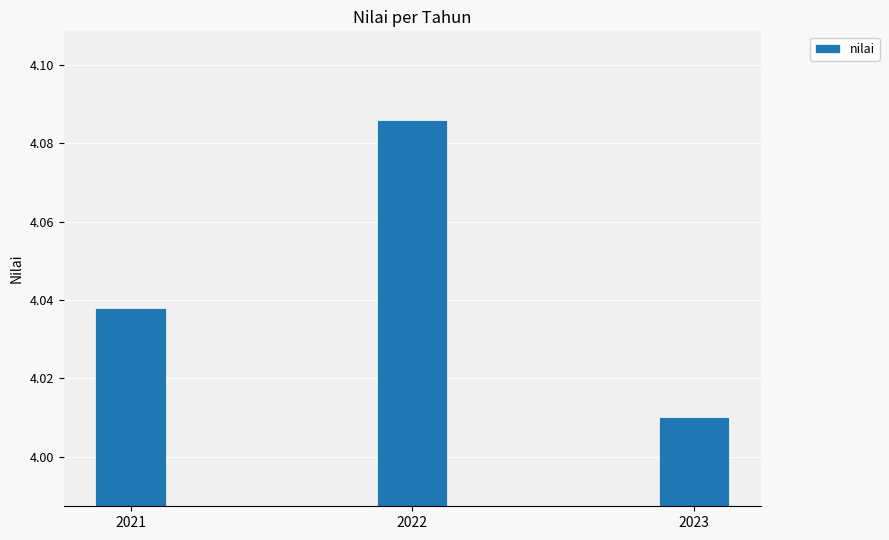

What is the sum of the values at 2022 and 2023?

8.1